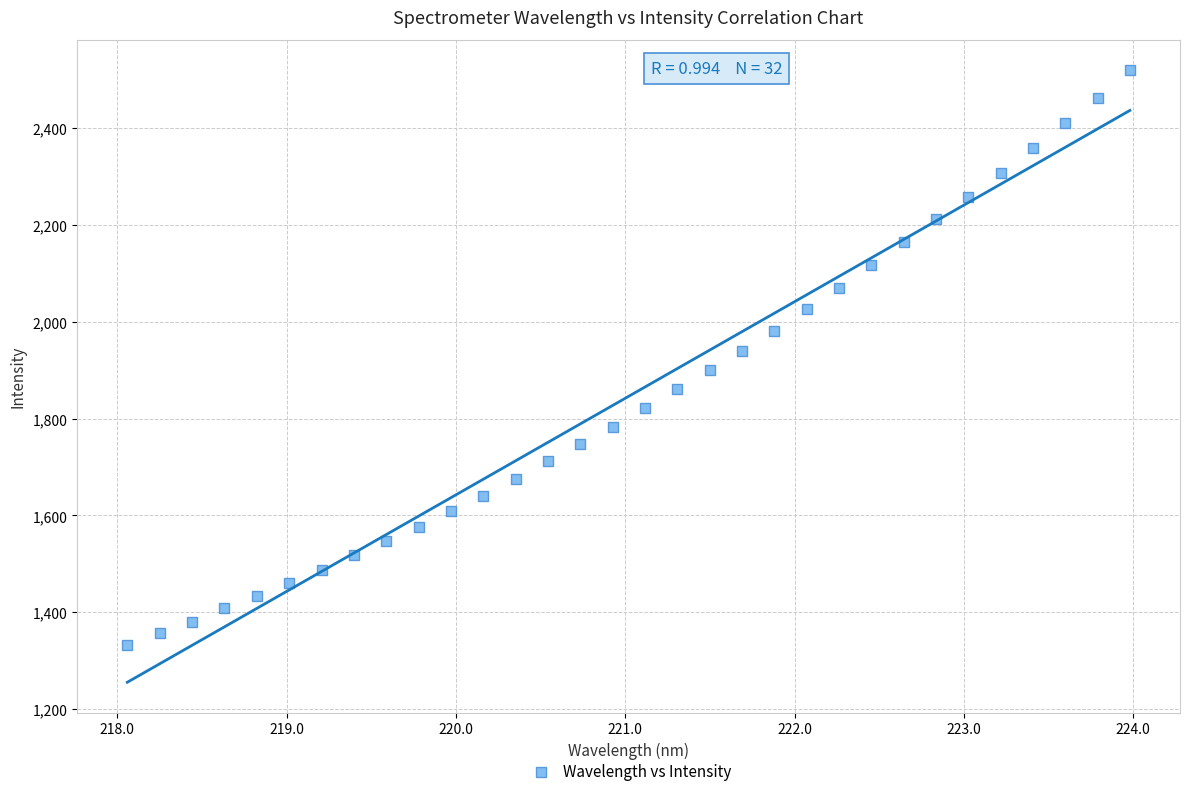

What is the range of Y values (max minus min)?

1184.6